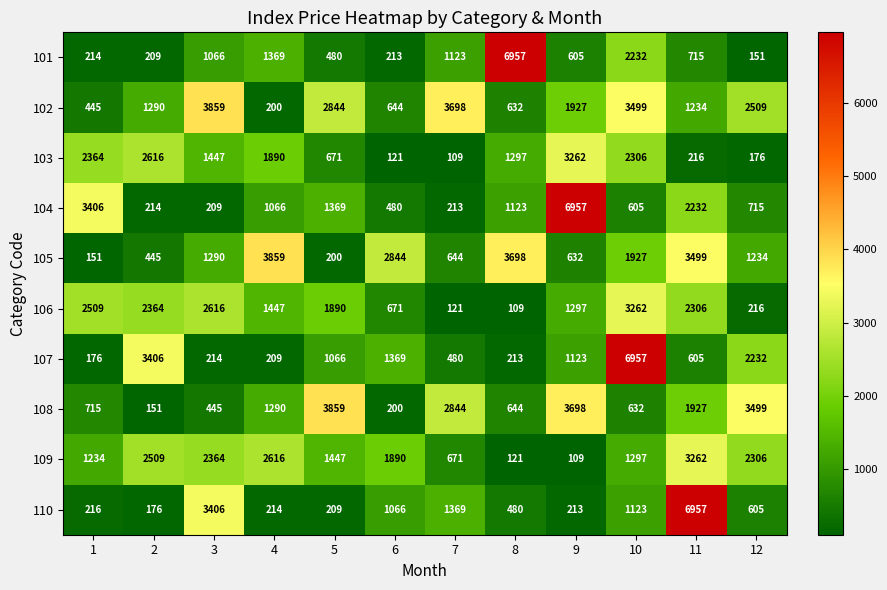

What is the difference between the highest and lowest values at 2?

3255